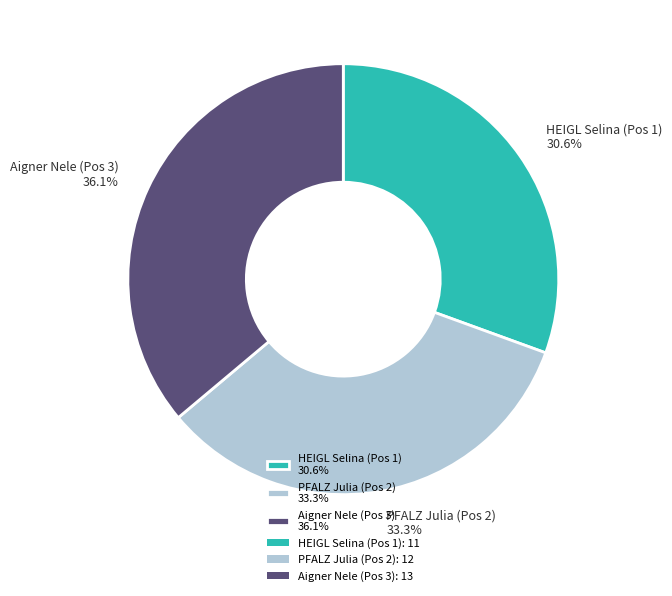

Does PFALZ Julia (Pos 2) represent more than half of the total?

No